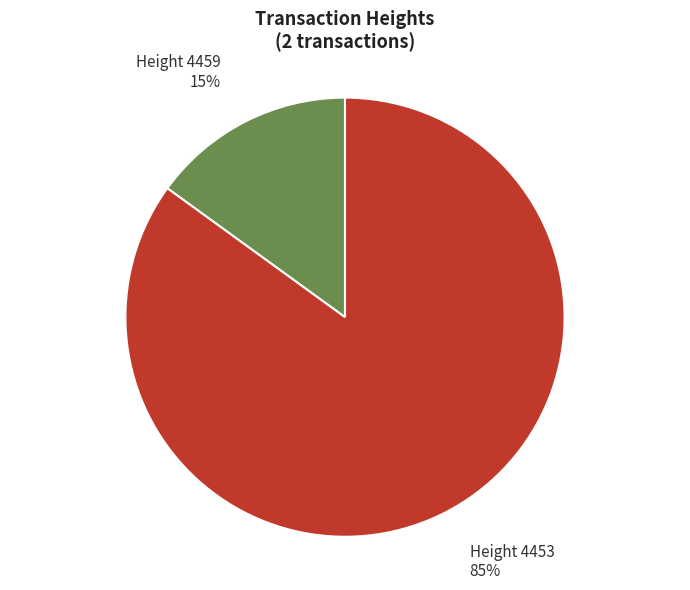

To the nearest percent, what is the average slice percentage?

50%